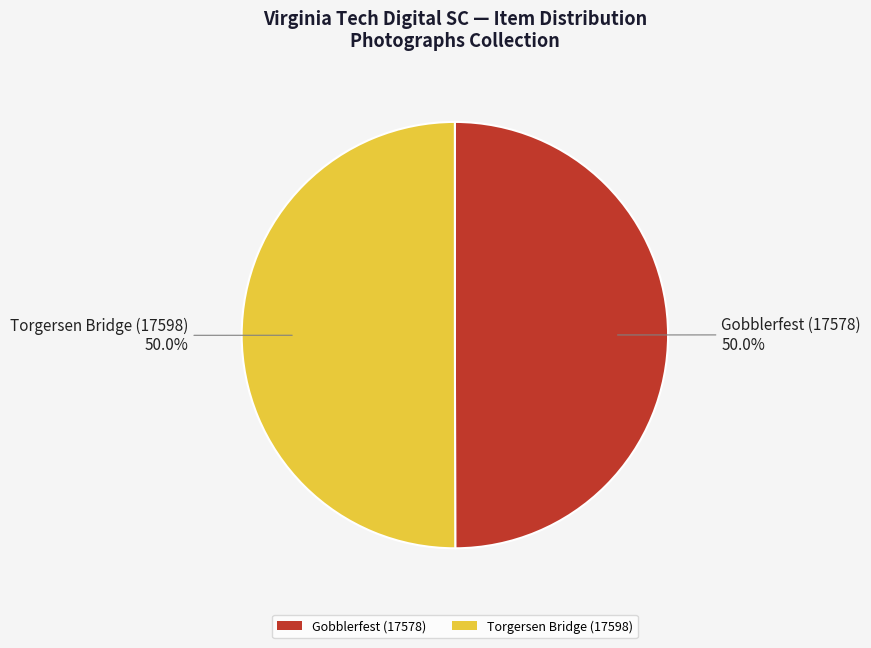

What is the ratio of the value at Torgersen Bridge (17598) to the value at Gobblerfest (17578)?

1.0